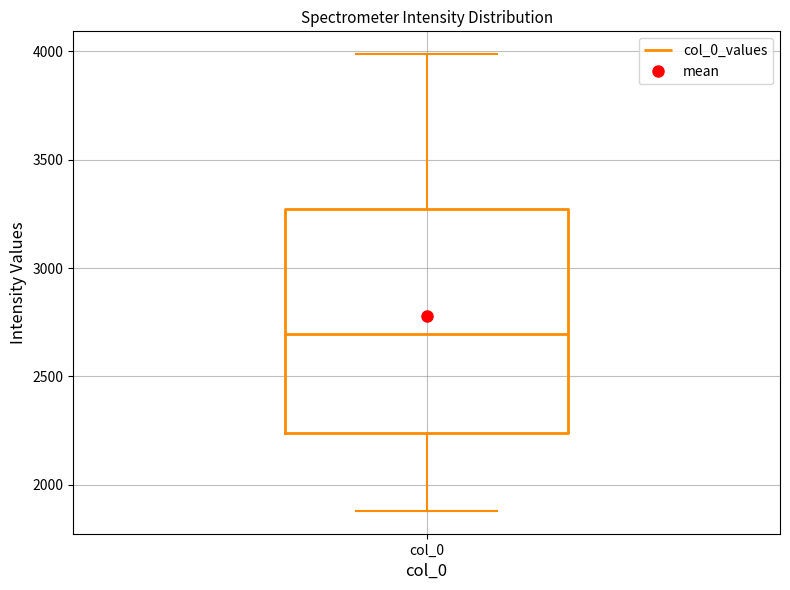

Read this box plot against the y-axis: the position of the median line, the range covered by the box, and the ends of both whiskers. The values are not printed on the chart, so give them approximately, as read against the axis.

median 2700, box 2250 to 3250, whiskers 1900 to 4000